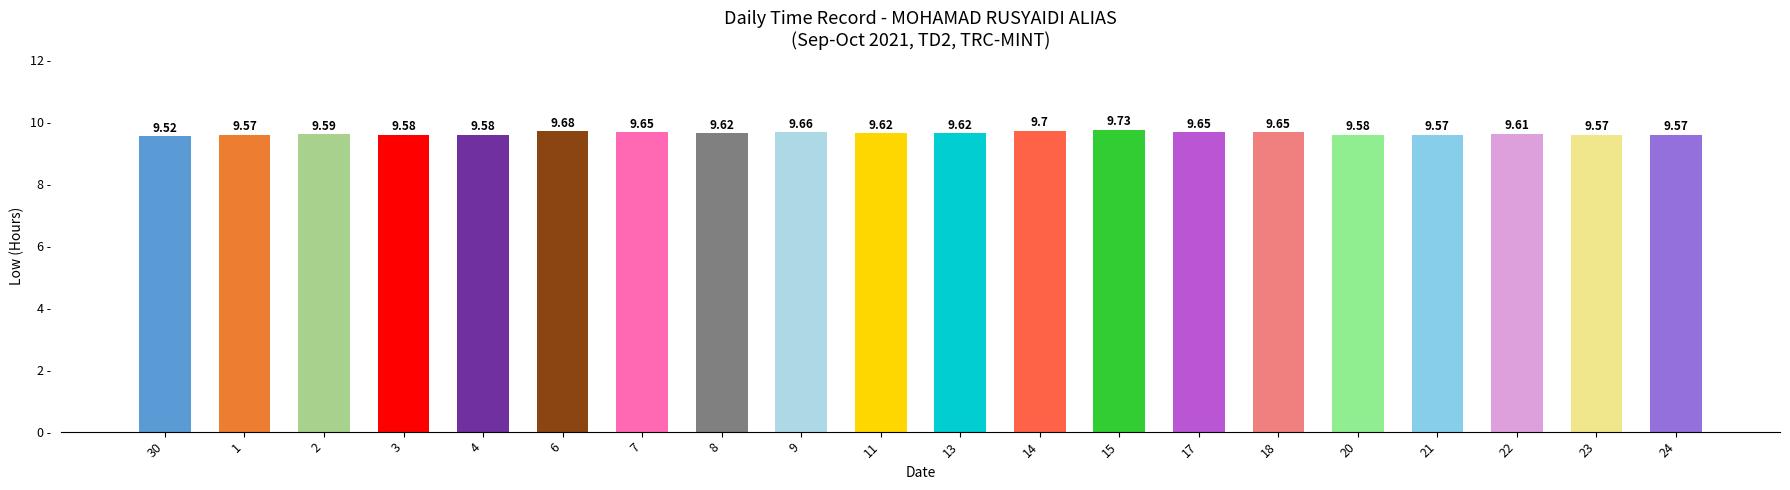

The value at 4 is 9.6. True or false?

True